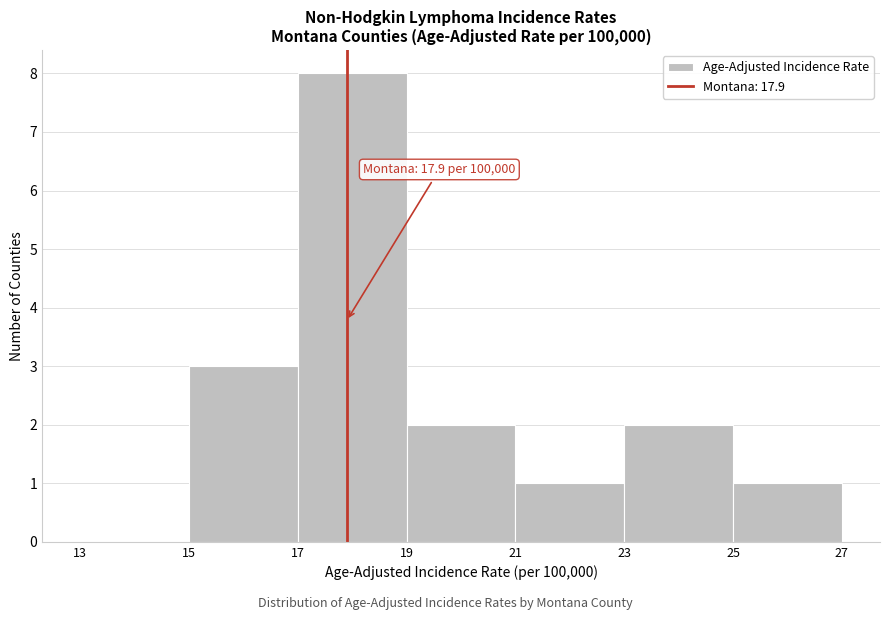

Which range on the x-axis has the tallest bar?

17 to 19